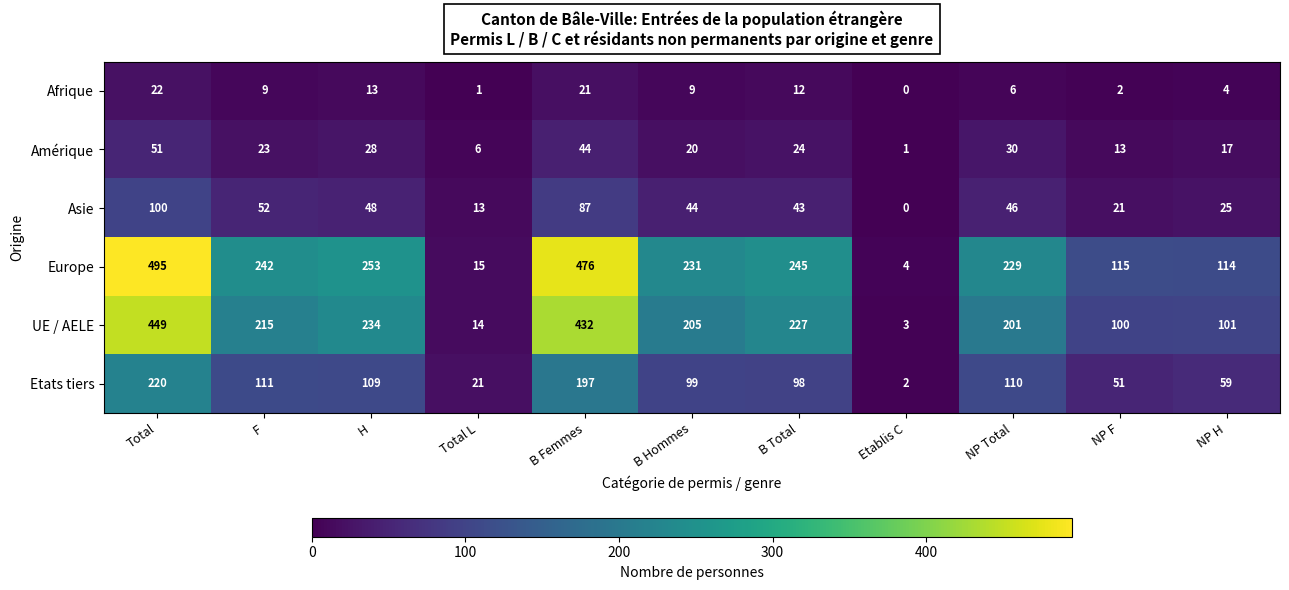

True or false: Etats tiers has a value of 220 at Total.

True